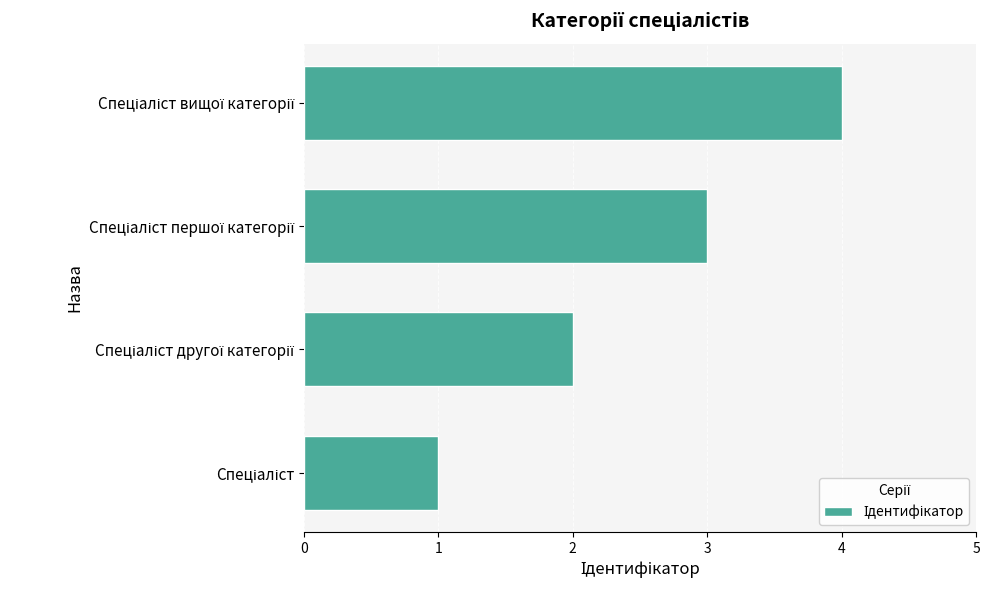

What is the sum of all values?

10